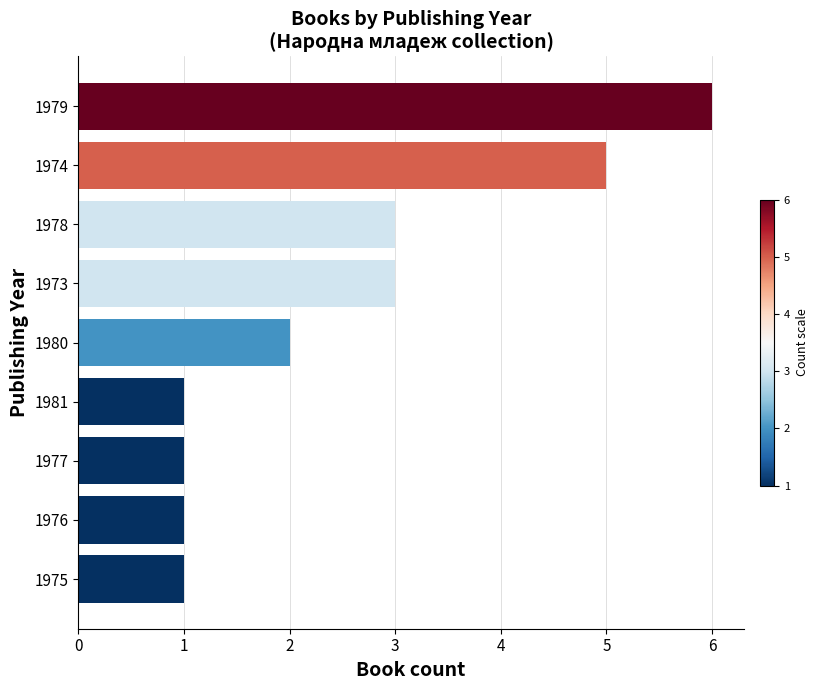

Which category has the highest value across all series?

1979